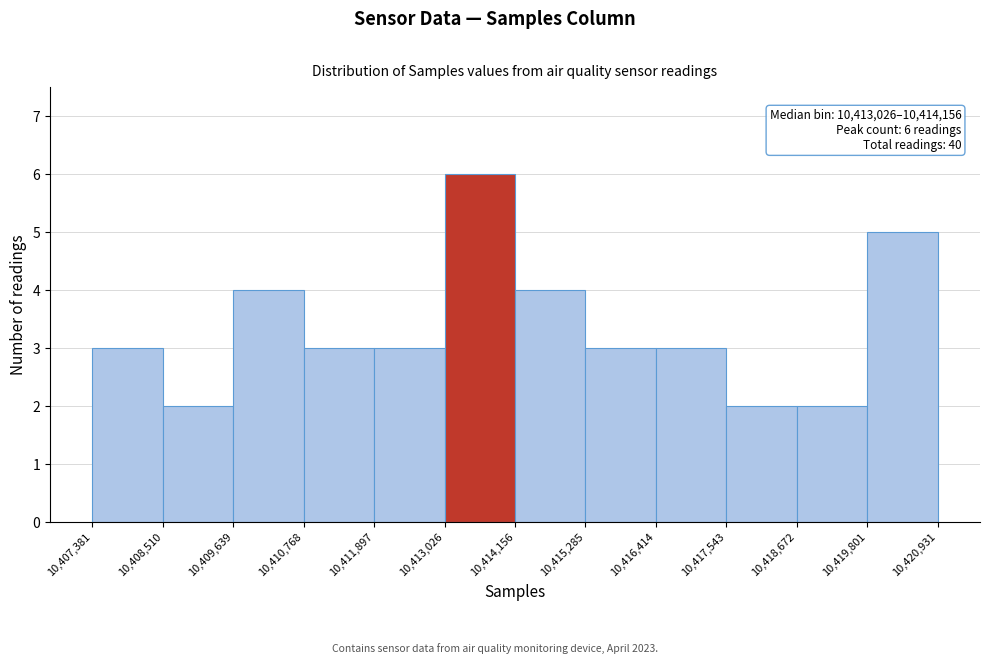

Which range on the x-axis has the tallest bar?

10,413,026 to 10,414,156